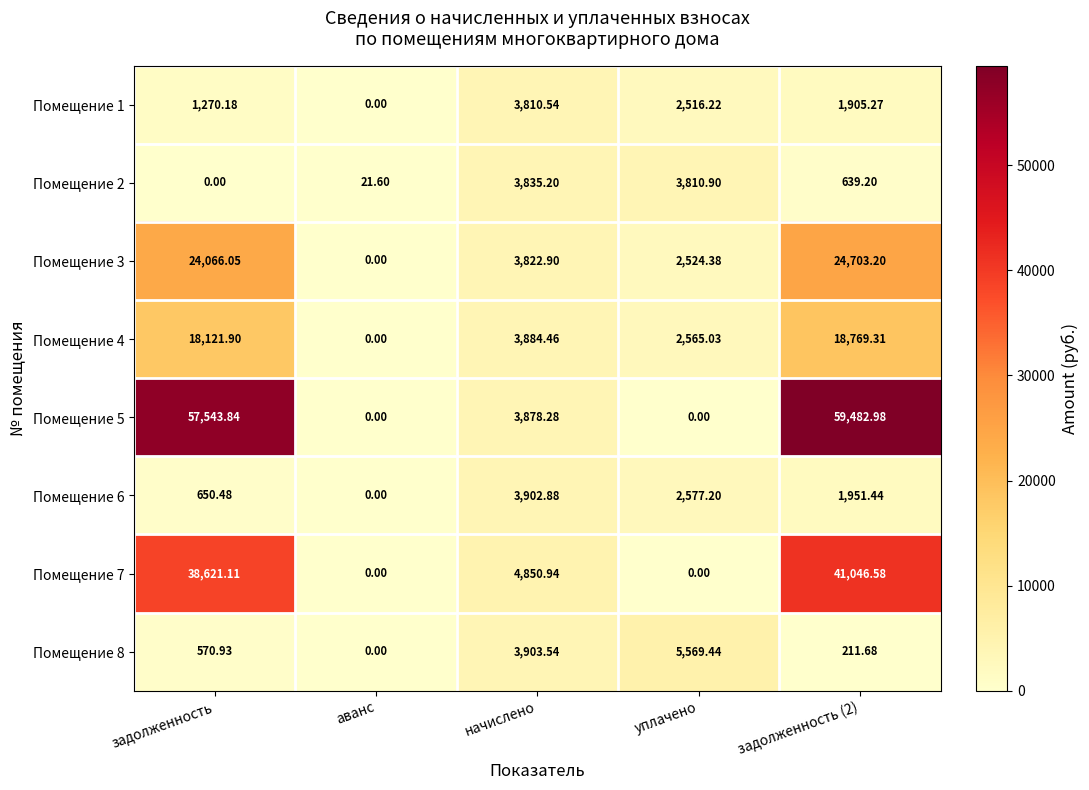

At which label does Помещение 1 first exceed 1905?

начислено